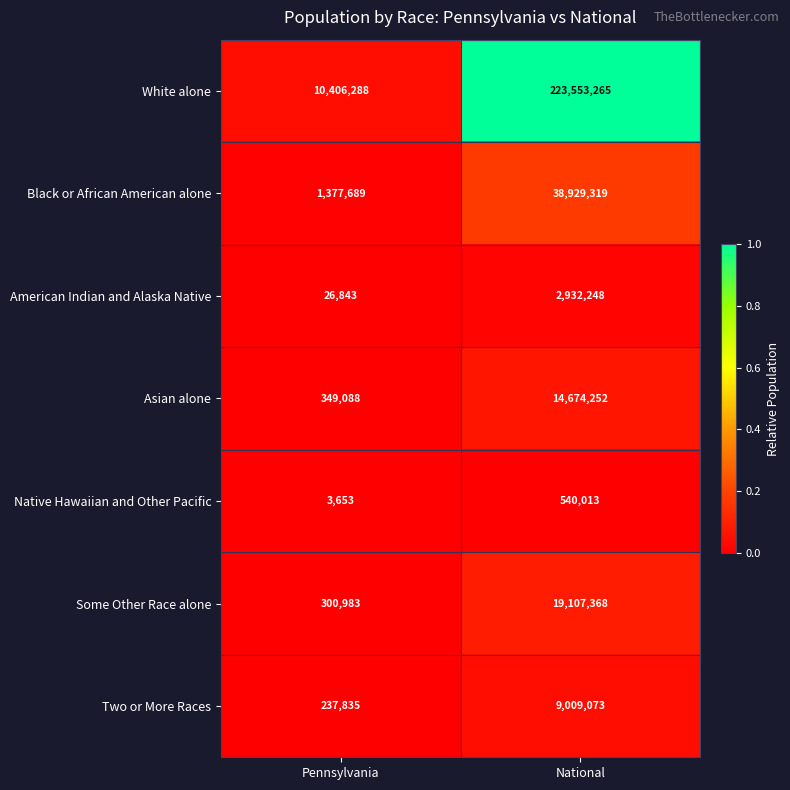

Is it true that American Indian and Alaska Native equals 26843 at Pennsylvania?

True